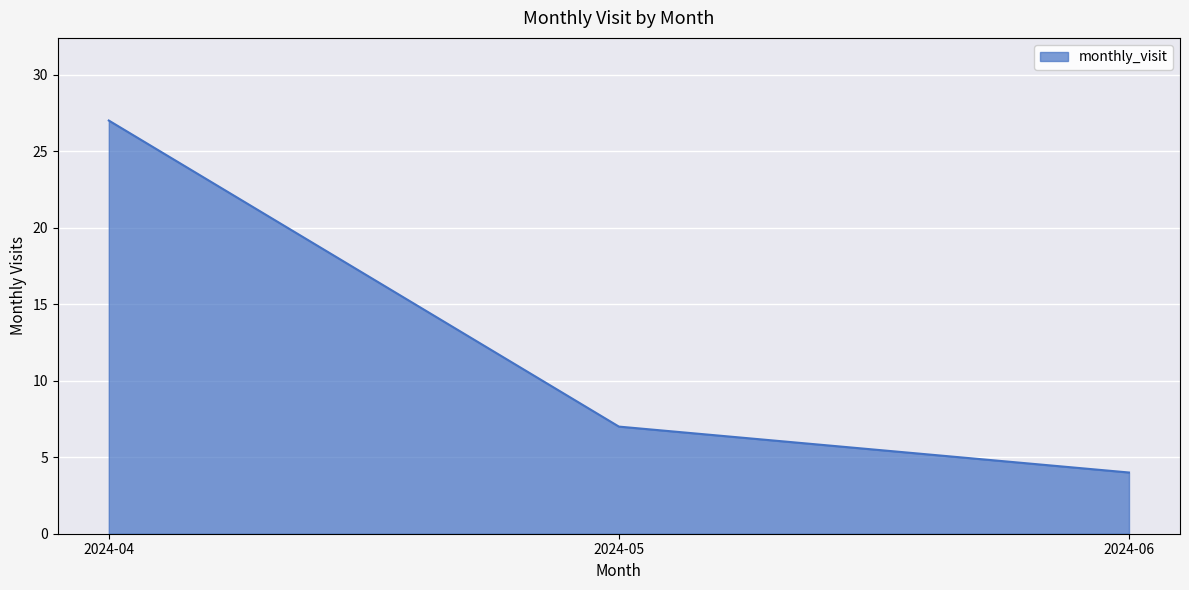

Count the number of categories in the chart.

3